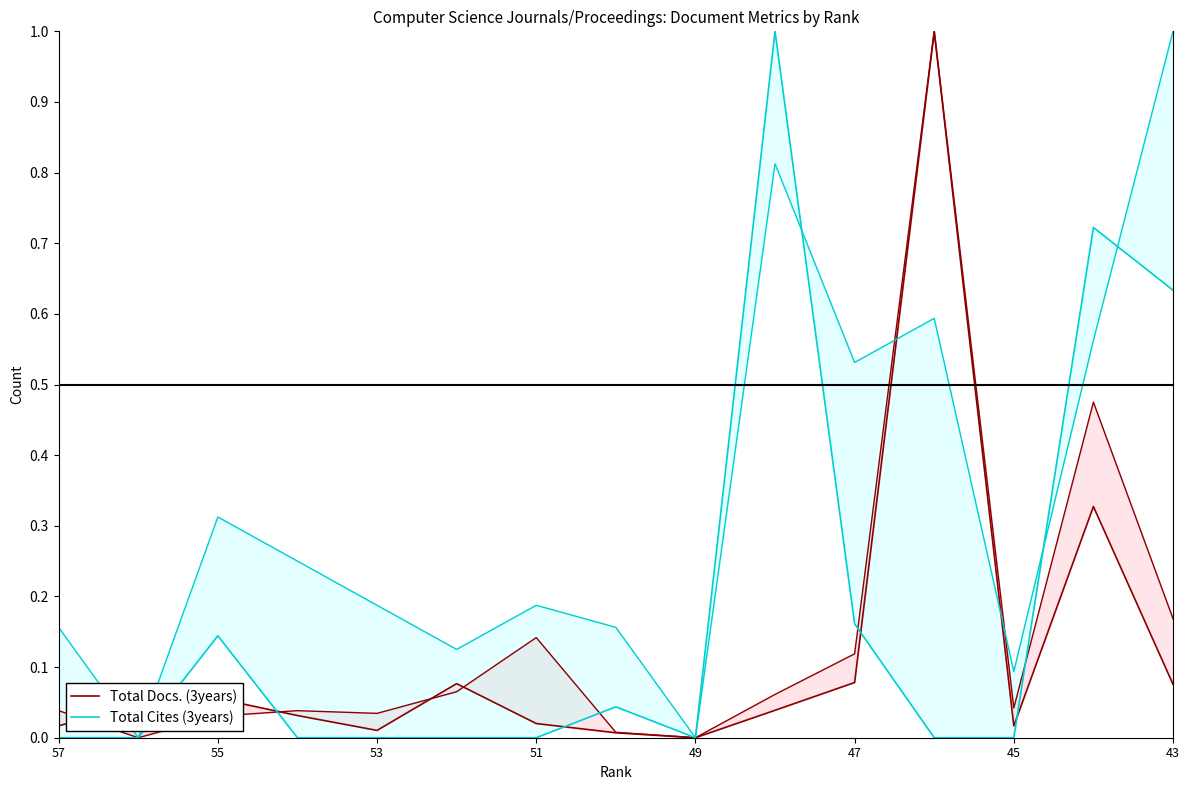

What is the difference between the second highest and minimum values in the Total Cites (3years) series?

0.7